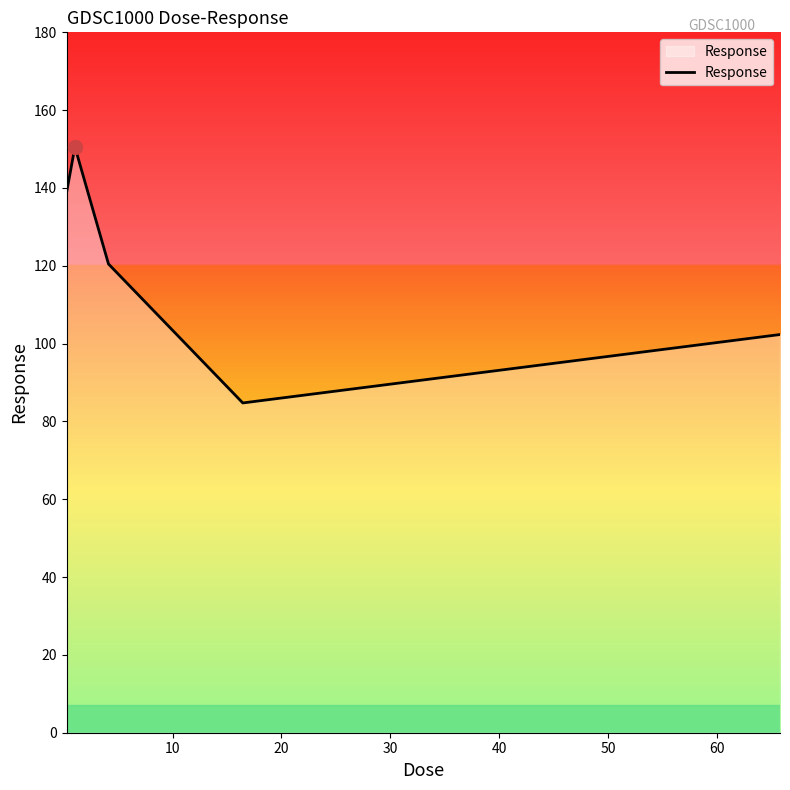

How many interior local peaks (higher than both neighbors) does the data have?

1